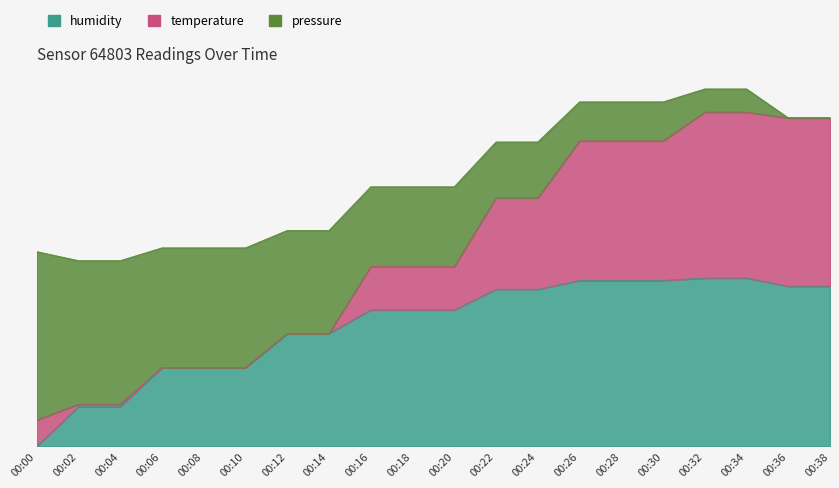

Which label corresponds to the largest value in the chart?

00:32